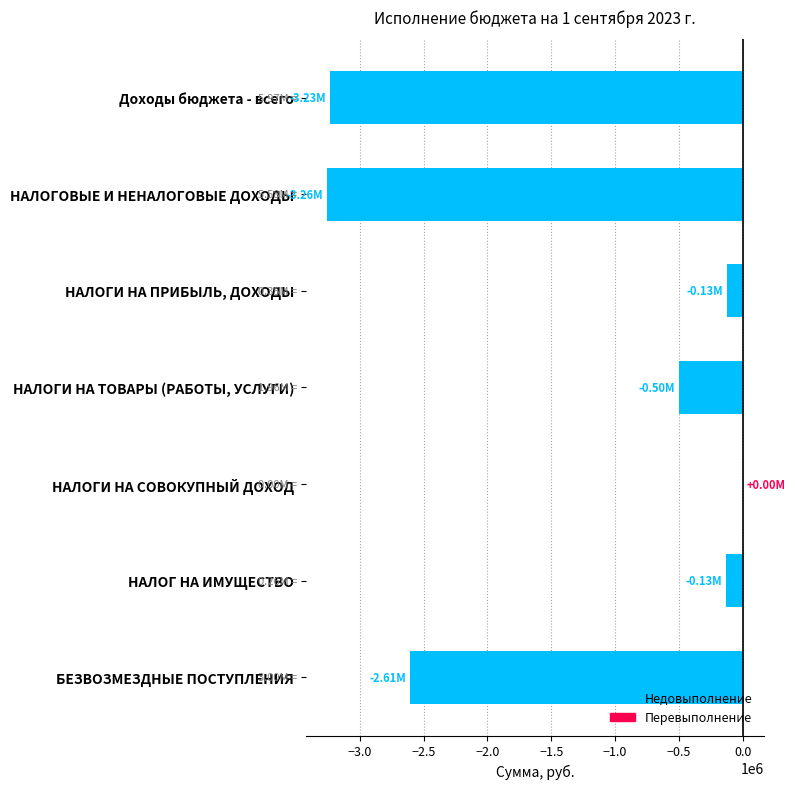

What is the change in value from НАЛОГИ НА ТОВАРЫ (РАБОТЫ, УСЛУГИ) to НАЛОГ НА ИМУЩЕСТВО?

+370187.1